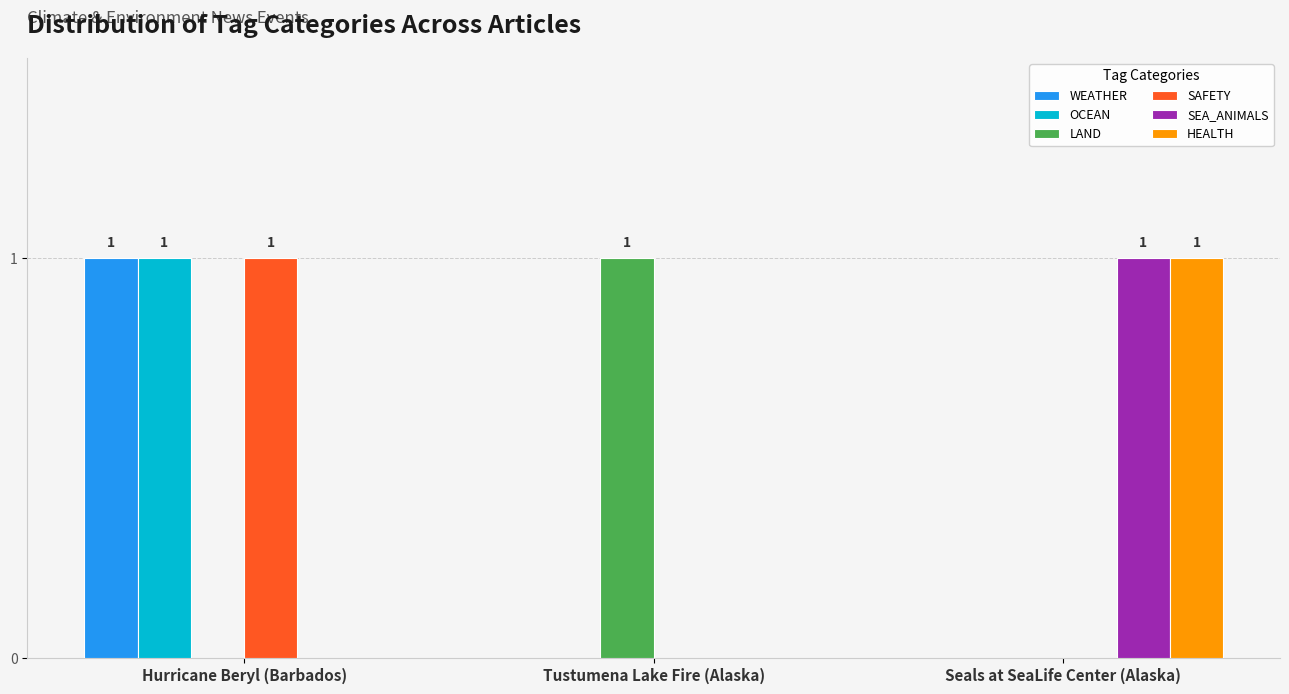

Is the value of WEATHER at Hurricane Beryl (Barbados) greater than the value of OCEAN at Tustumena Lake Fire (Alaska)?

Yes